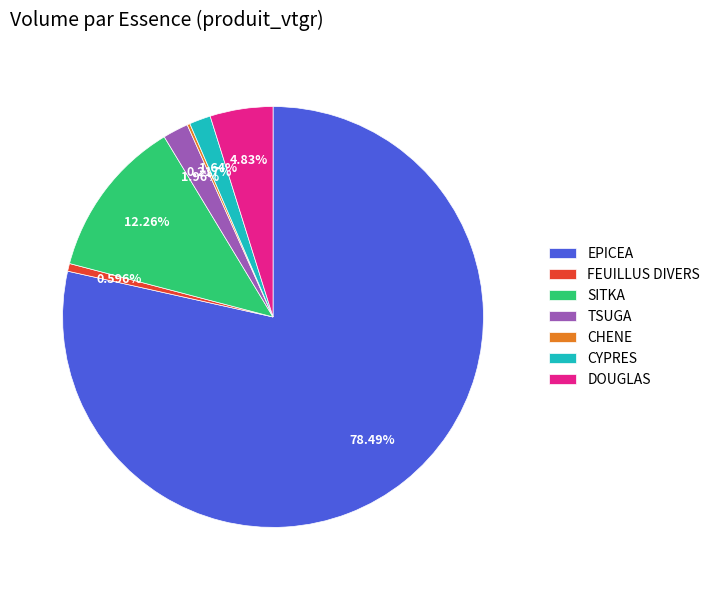

What is the largest slice in the pie chart?

EPICEA